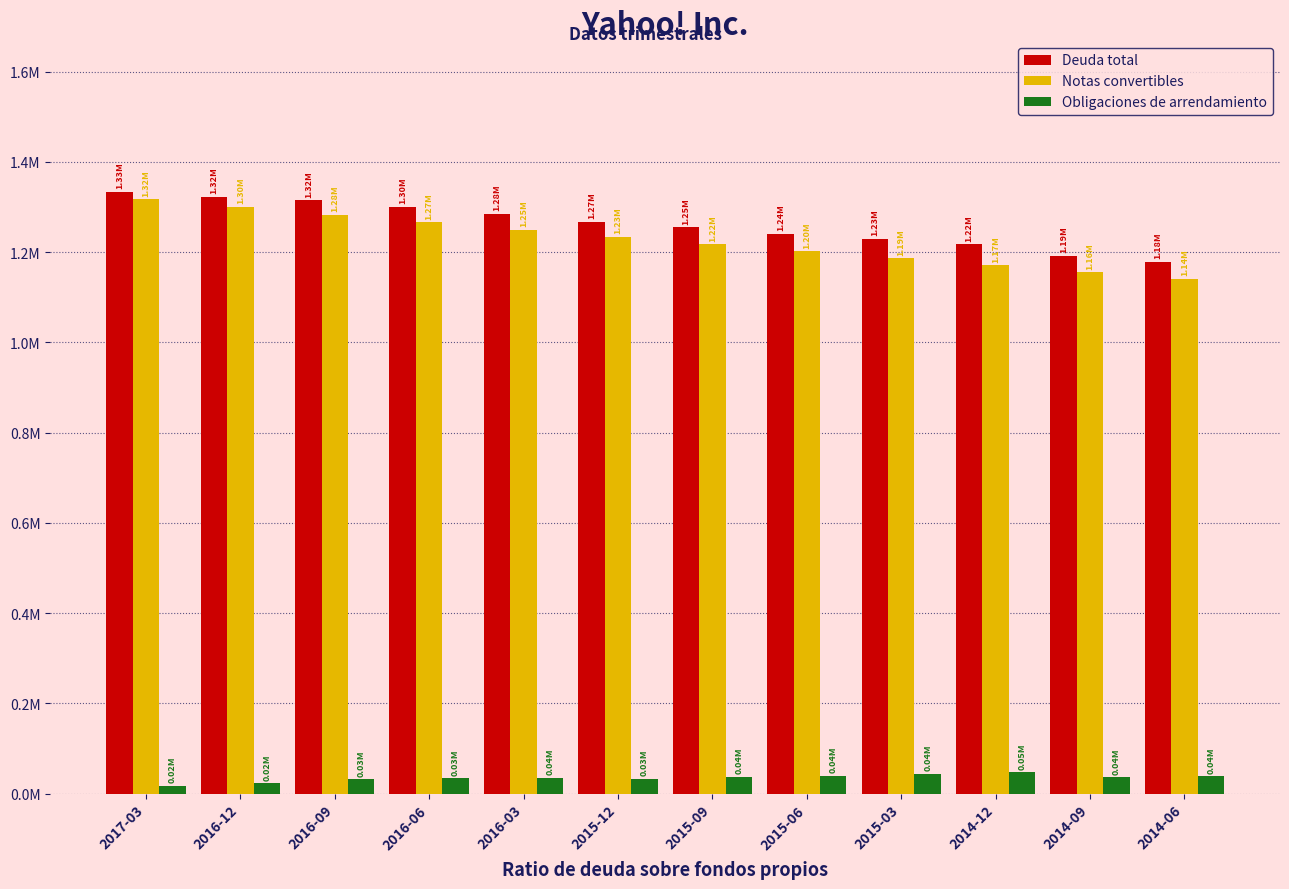

Is the value of Deuda total at 2016-09 greater than the value of Obligaciones de arrendamiento at 2016-03?

Yes